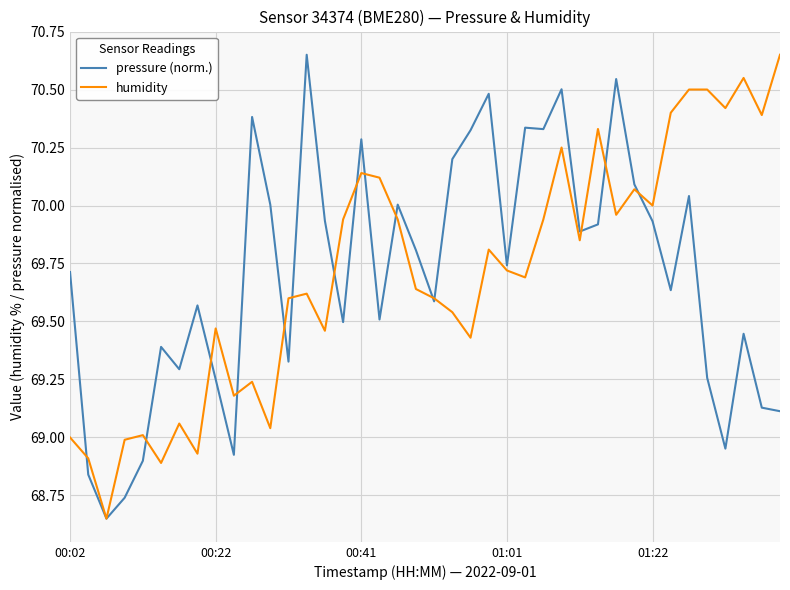

How many lines are shown in the chart?

2